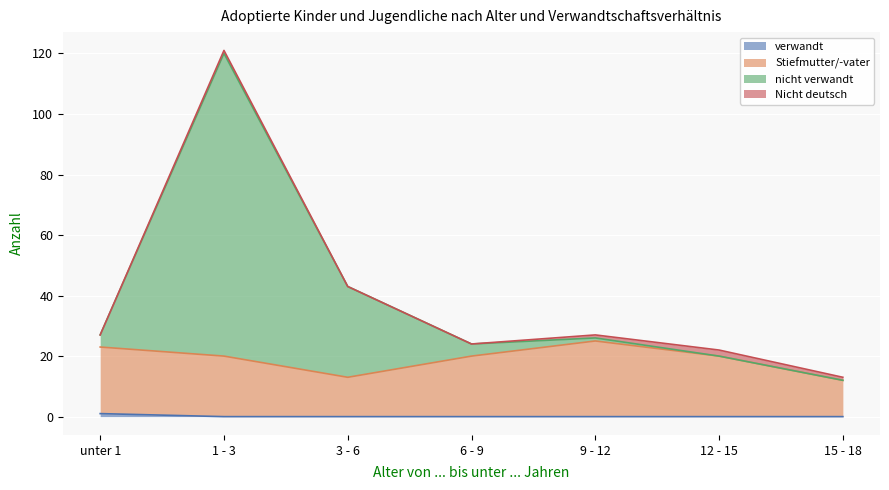

Which category has the highest value in the Stiefmutter/-vater series?

9 - 12